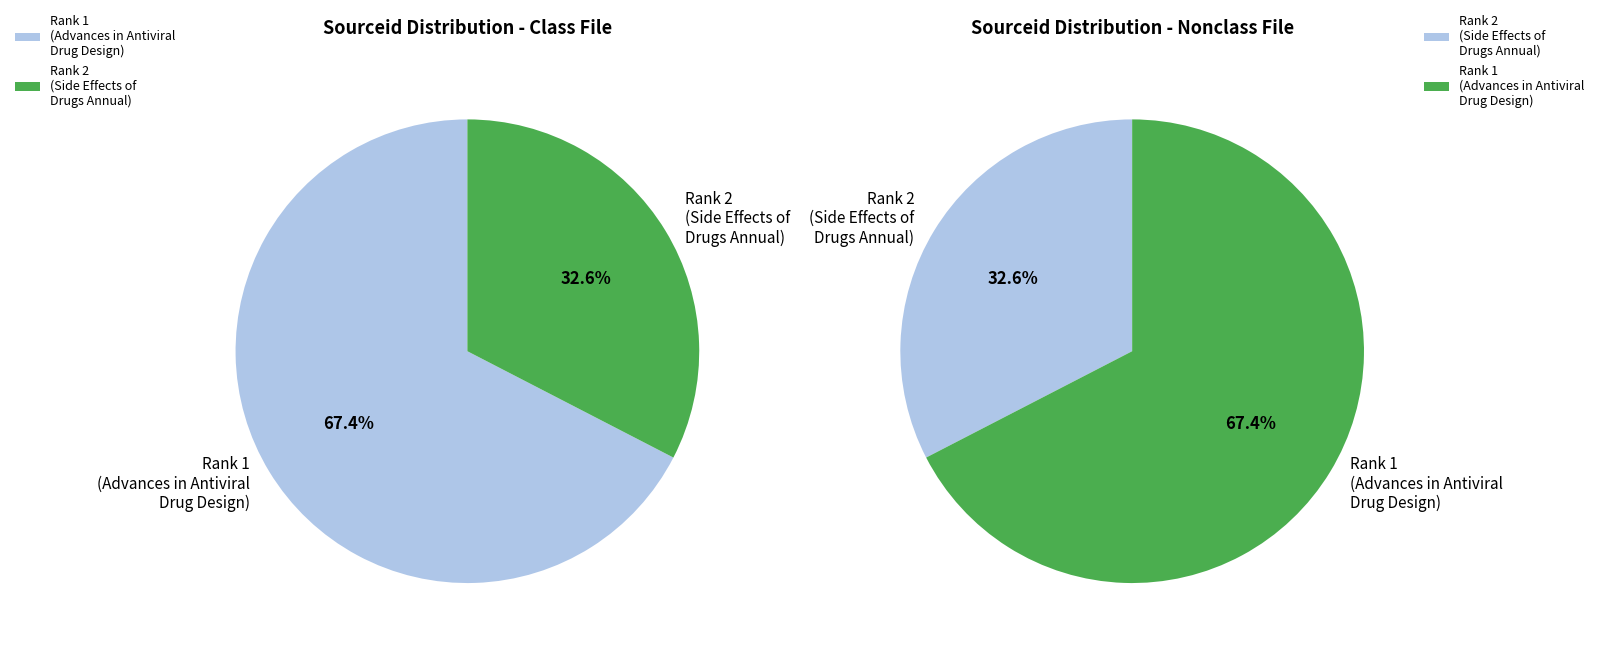

To the nearest percent, what is the difference between the largest and smallest slice percentages?

35%